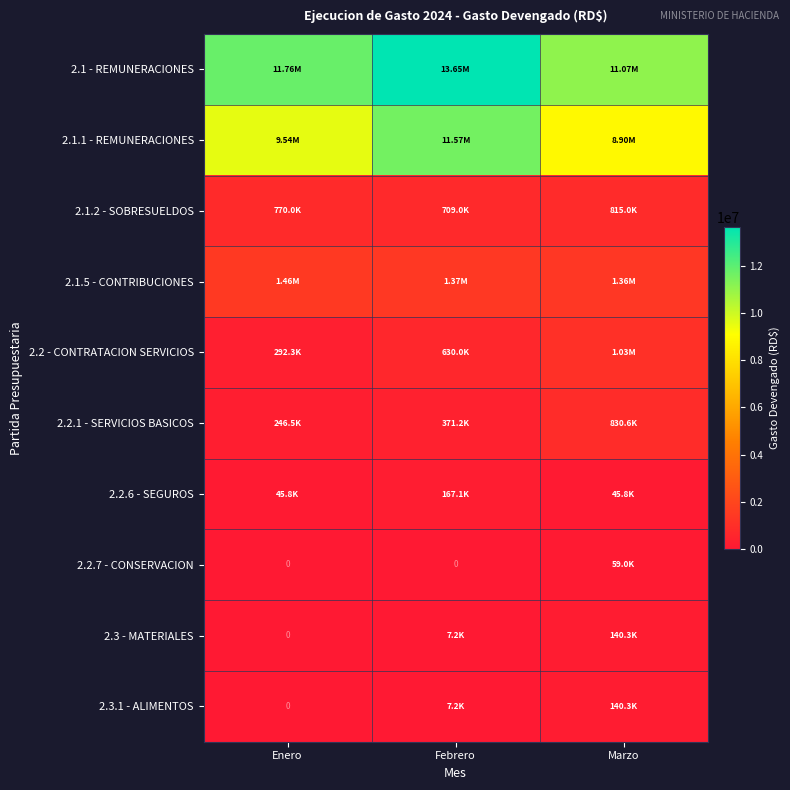

What is the maximum value shown in the chart?

13652557.9